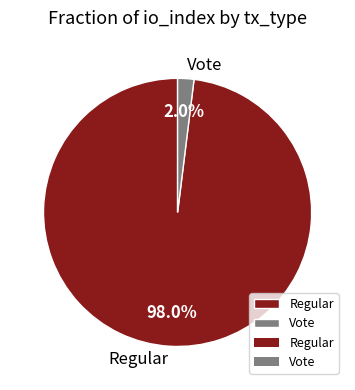

Which slice is the largest?

Regular